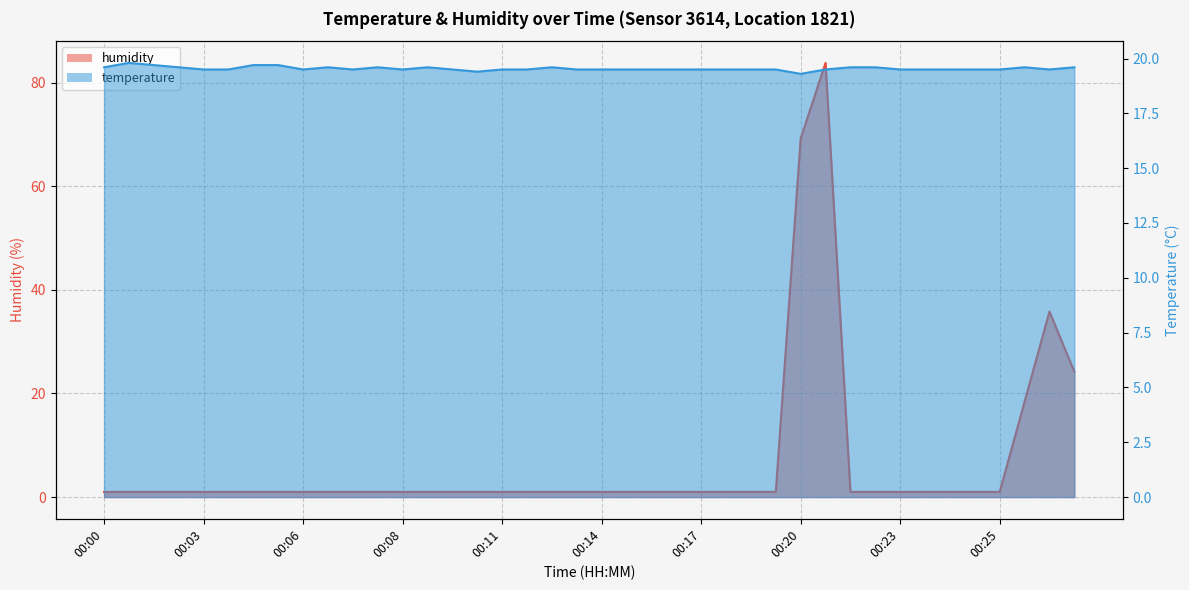

True or false: humidity has more than 2 interior local peaks.

False